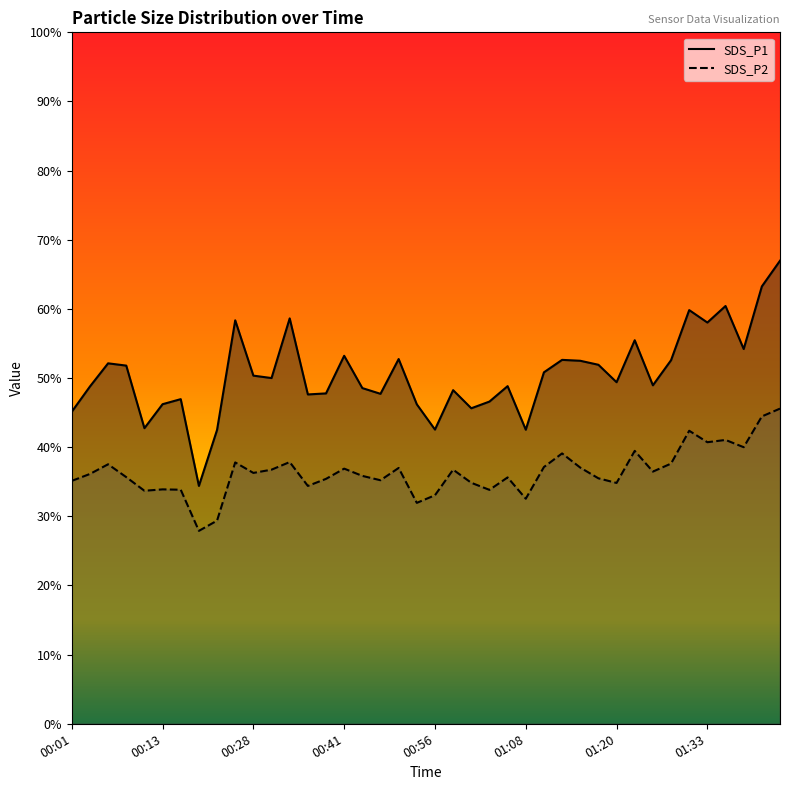

Reading right to left, list all the values displayed in this chart.

SDS_P1: 67.0	63.2	54.2	60.4	58.0	59.8	52.6	49.0	55.5	49.4	51.9	52.5	52.6	50.8	42.5	48.8	46.6	45.6	48.2	42.5	46.2	52.8	47.7	48.5	53.2	47.8	47.6	58.6	50.0	50.4	58.4	42.5	34.4	47.0	46.2	42.8	51.8	52.1	48.8	45.1
SDS_P2: 45.6	44.5	40.0	41.0	40.7	42.4	37.6	36.5	39.5	34.8	35.5	37.0	39.1	37.1	32.5	35.6	33.8	34.9	36.8	33.0	31.9	37.0	35.2	35.9	36.9	35.4	34.4	37.9	36.8	36.3	37.8	29.4	27.9	33.9	33.9	33.7	35.7	37.5	36.1	35.1